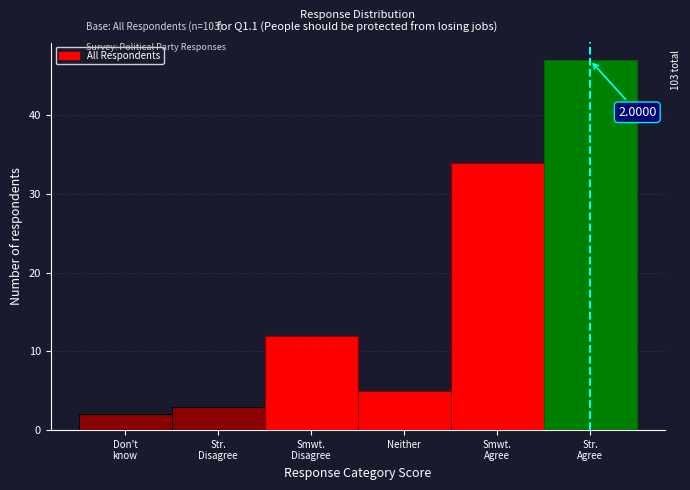

What is the sum of all values?

103